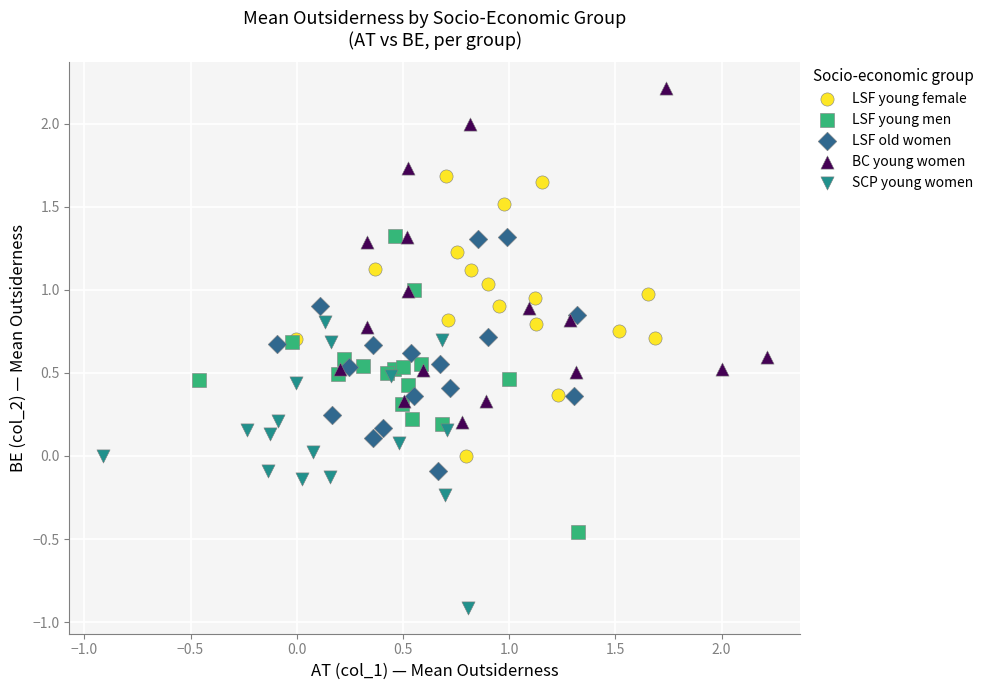

Which series contains the lowest Y value?

SCP young women